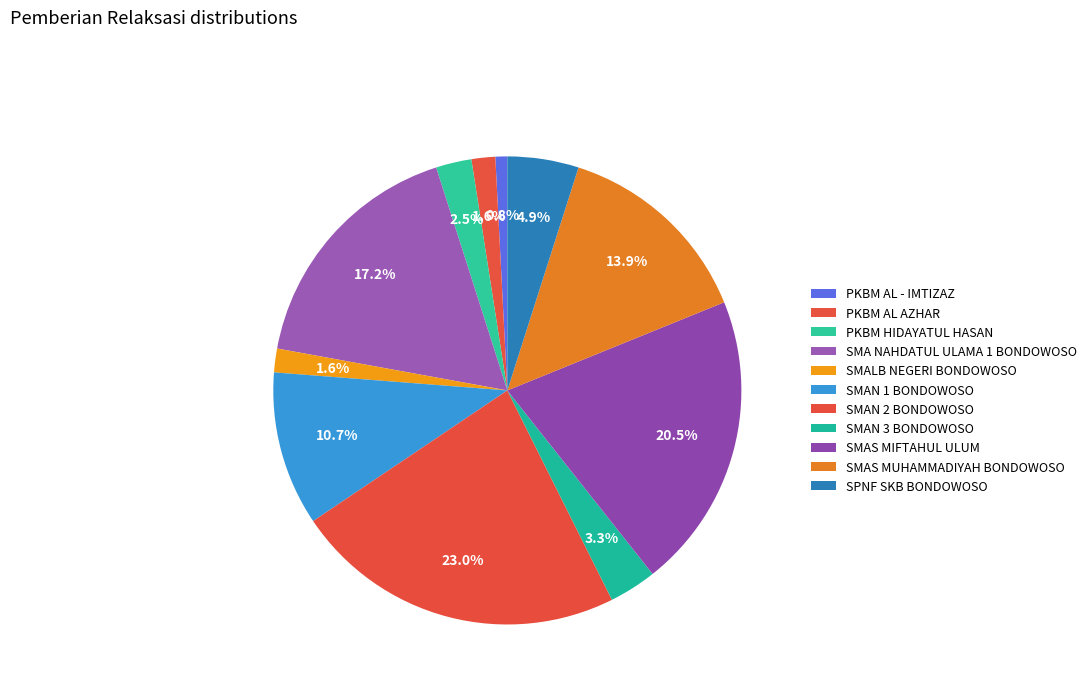

Rank the categories by value from highest to lowest.

SMAN 2 BONDOWOSO, SMAS MIFTAHUL ULUM, SMA NAHDATUL ULAMA 1 BONDOWOSO, SMAS MUHAMMADIYAH BONDOWOSO, SMAN 1 BONDOWOSO, SPNF SKB BONDOWOSO, SMAN 3 BONDOWOSO, PKBM HIDAYATUL HASAN, PKBM AL AZHAR, SMALB NEGERI BONDOWOSO, PKBM AL - IMTIZAZ